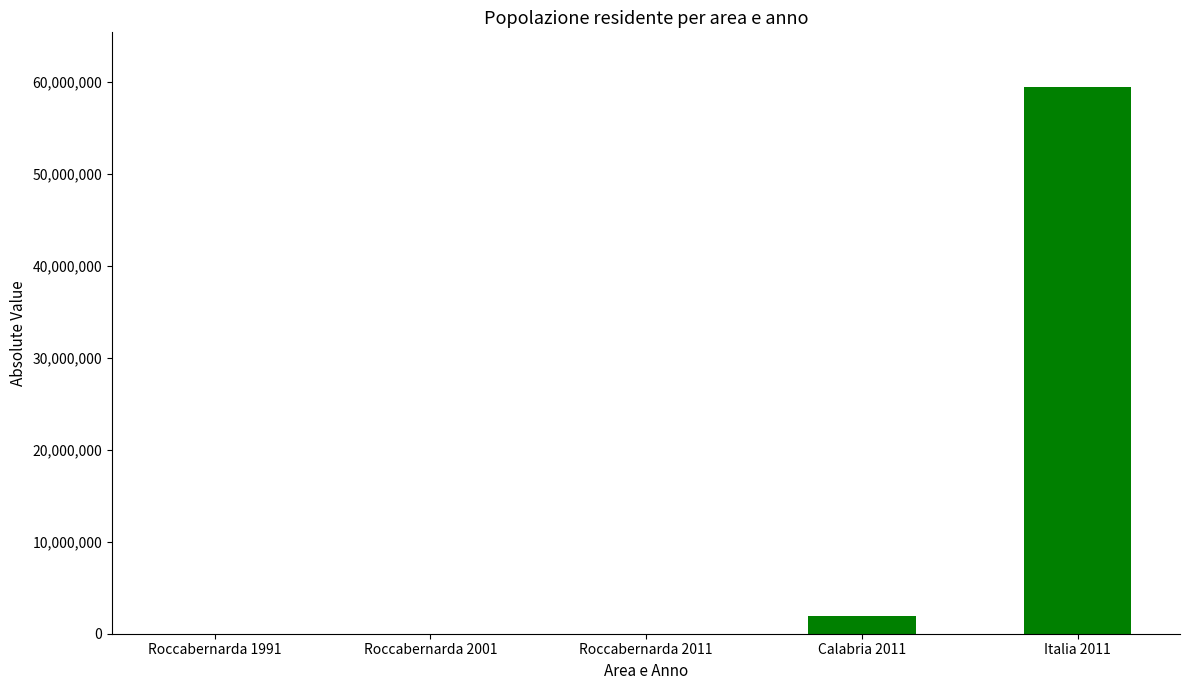

Is it true that the value at Italia 2011 is 59433744?

True